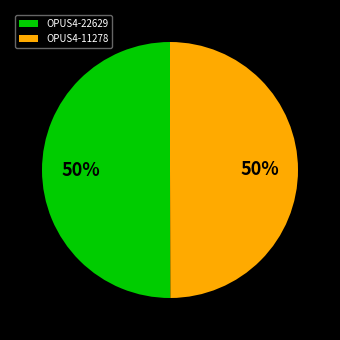

Is the sum of OPUS4-22629 and OPUS4-11278 greater than half?

Yes